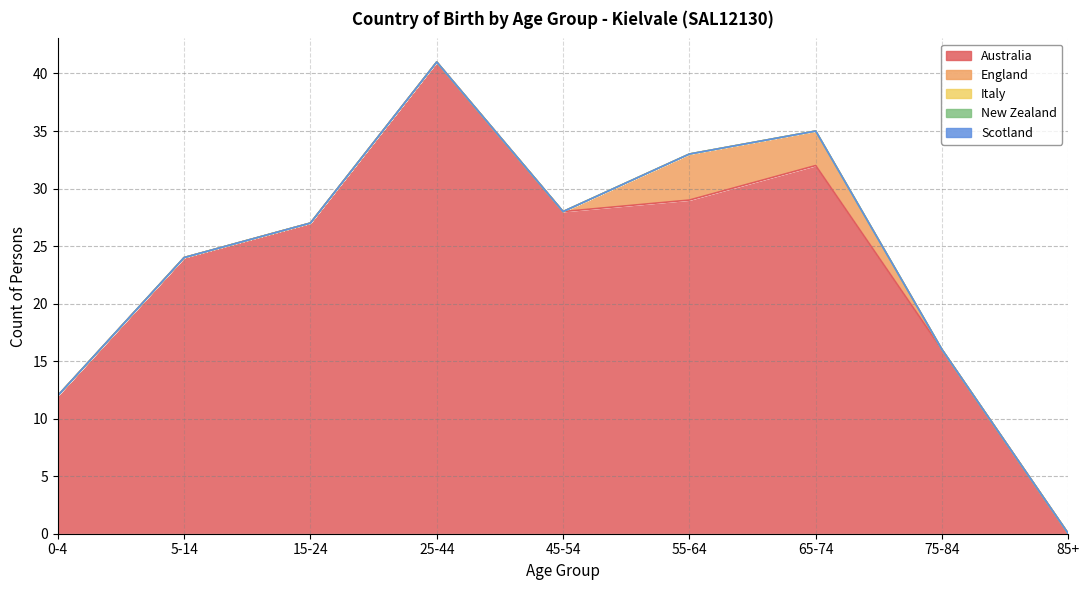

What is the total value across all series at 65-74?

35